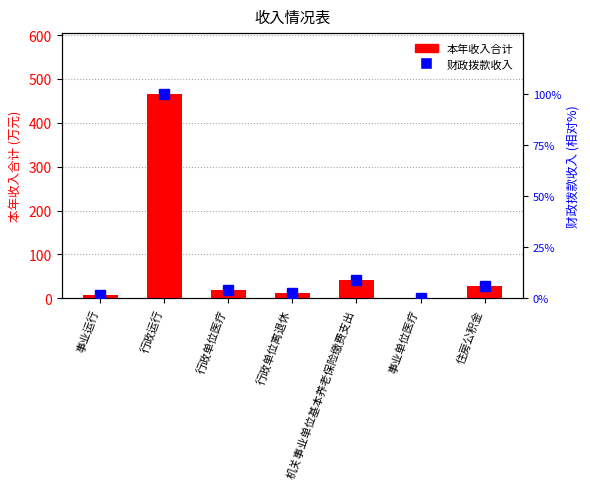

Is the value of 本年收入合计 at 行政单位离退休 greater than the value of 财政拨款收入 at 事业单位医疗?

Yes